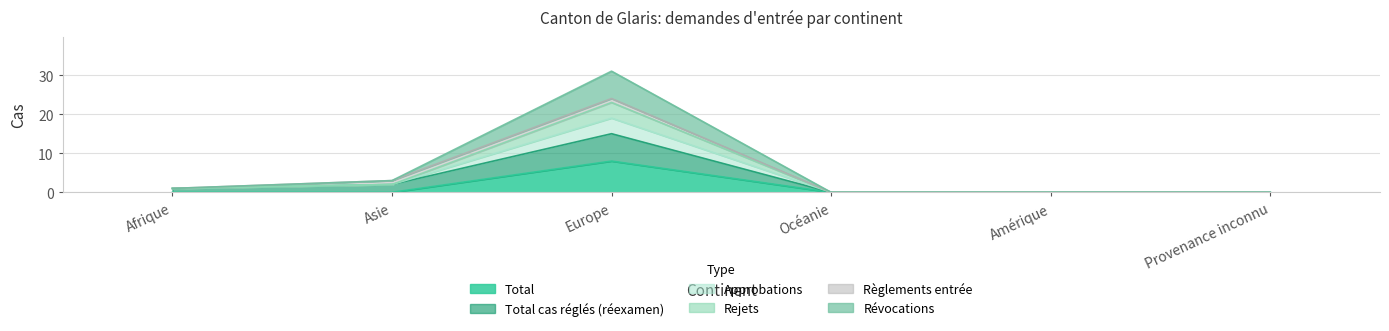

Does the chart display data point markers on the line(s)?

No